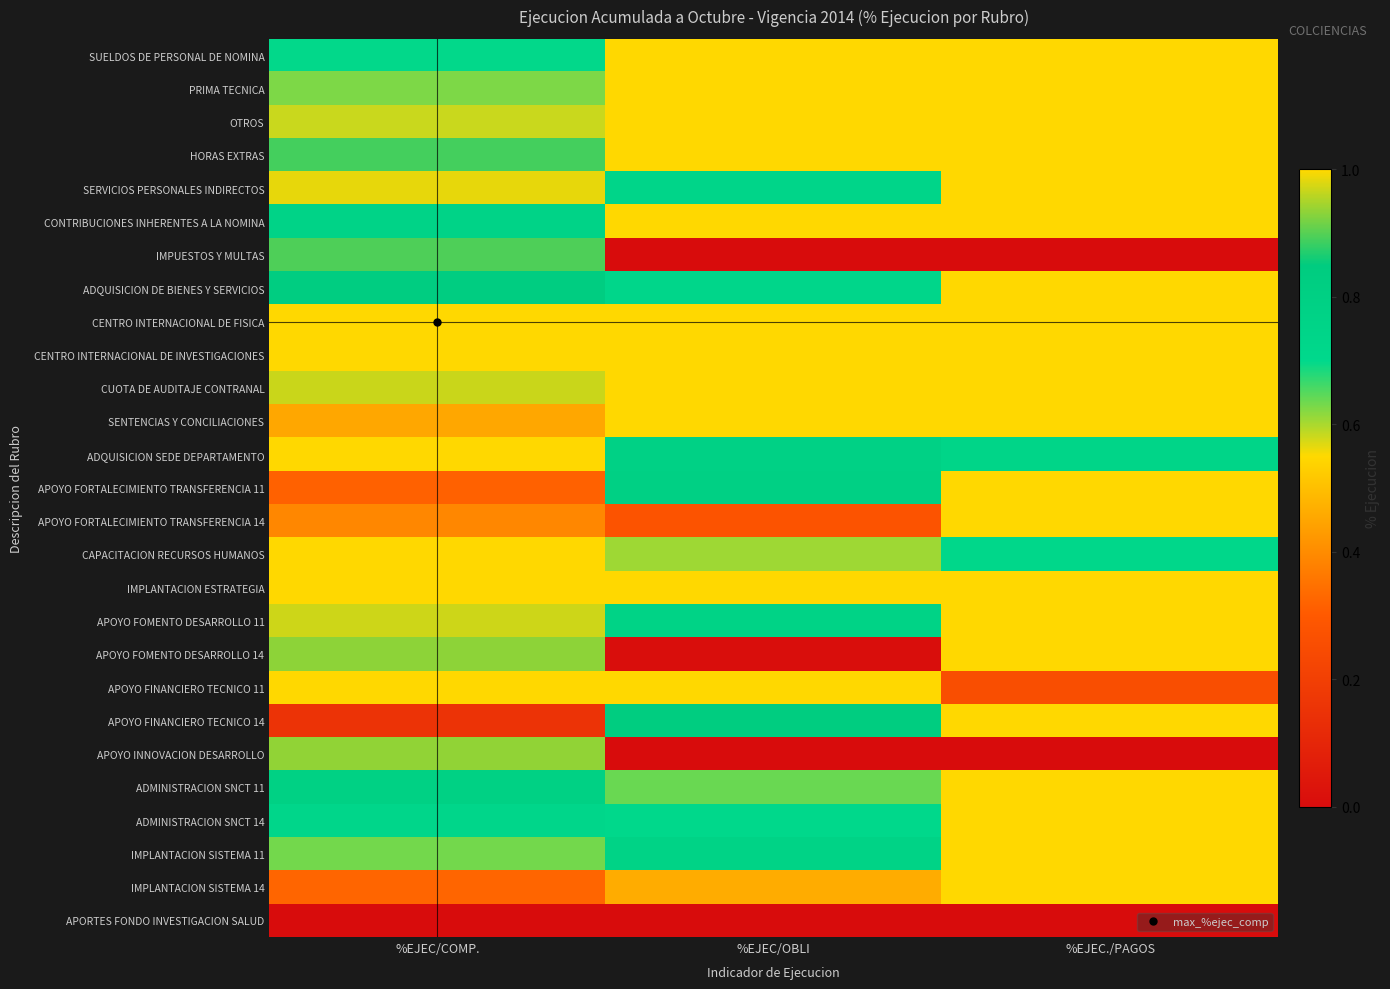

At %EJEC/COMP., list the series in order from largest to smallest.

CENTRO INTERNACIONAL DE FISICA, CENTRO INTERNACIONAL DE INVESTIGACIONES, ADQUISICION SEDE DEPARTAMENTO, CAPACITACION RECURSOS HUMANOS, IMPLANTACION ESTRATEGIA, APOYO FINANCIERO TECNICO 11, SERVICIOS PERSONALES INDIRECTOS, APOYO FOMENTO DESARROLLO 11, CUOTA DE AUDITAJE CONTRANAL, APOYO INNOVACION DESARROLLO, APOYO FOMENTO DESARROLLO 14, IMPUESTOS Y MULTAS, HORAS EXTRAS, ADQUISICION DE BIENES Y SERVICIOS, ADMINISTRACION SNCT 11, CONTRIBUCIONES INHERENTES A LA NOMINA, ADMINISTRACION SNCT 14, SUELDOS DE PERSONAL DE NOMINA, IMPLANTACION SISTEMA 11, PRIMA TECNICA, OTROS, SENTENCIAS Y CONCILIACIONES, APOYO FORTALECIMIENTO TRANSFERENCIA 14, IMPLANTACION SISTEMA 14, APOYO FORTALECIMIENTO TRANSFERENCIA 11, APOYO FINANCIERO TECNICO 14, APORTES FONDO INVESTIGACION SALUD